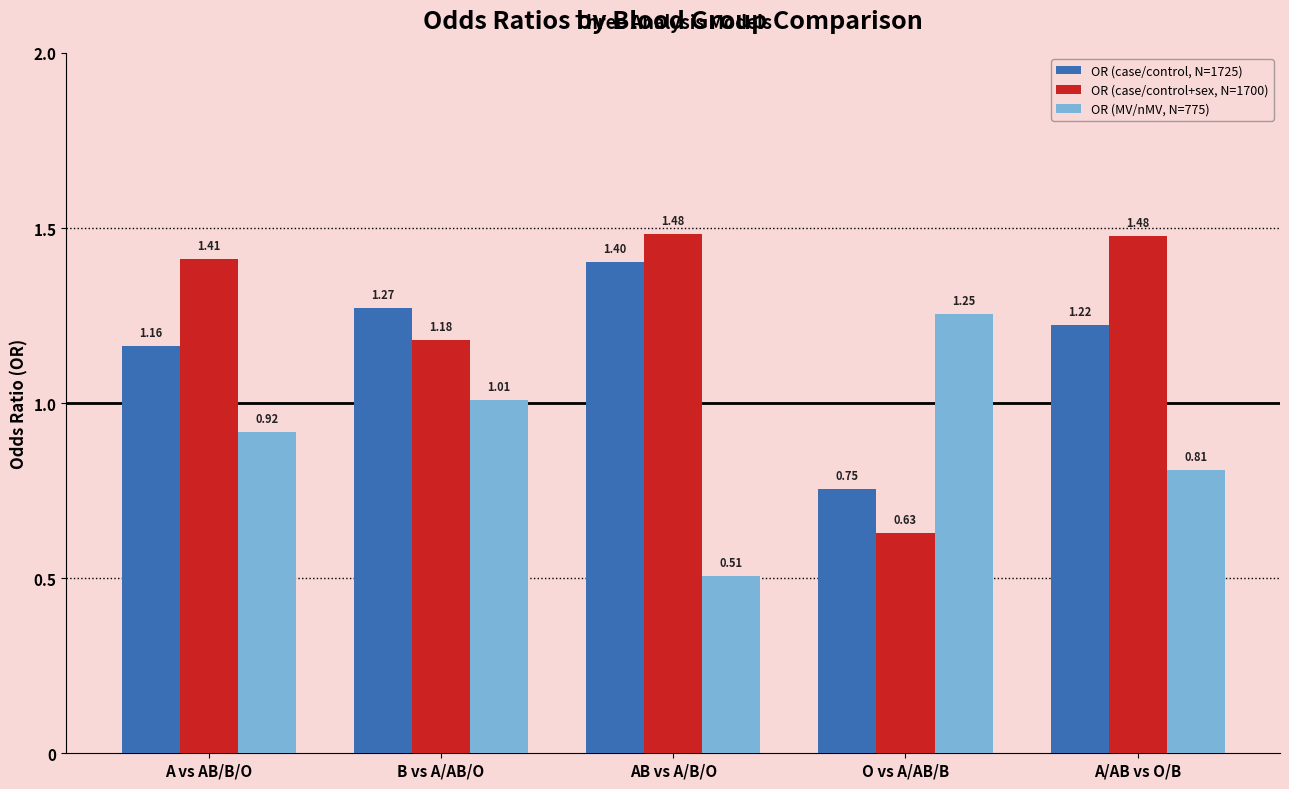

What is the difference between the OR (MV/nMV, N=775) values at A vs AB/B/O and O vs A/AB/B?

0.3